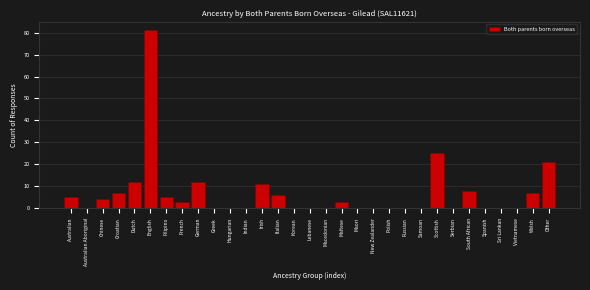

The value at Italian is 2. True or false?

False